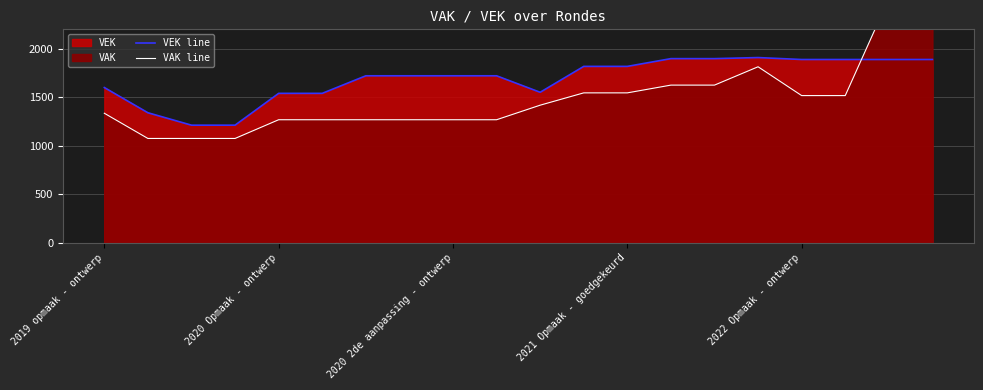

The VEK line series shows 529 at 2019 opmaak - ontwerp. True or false?

False